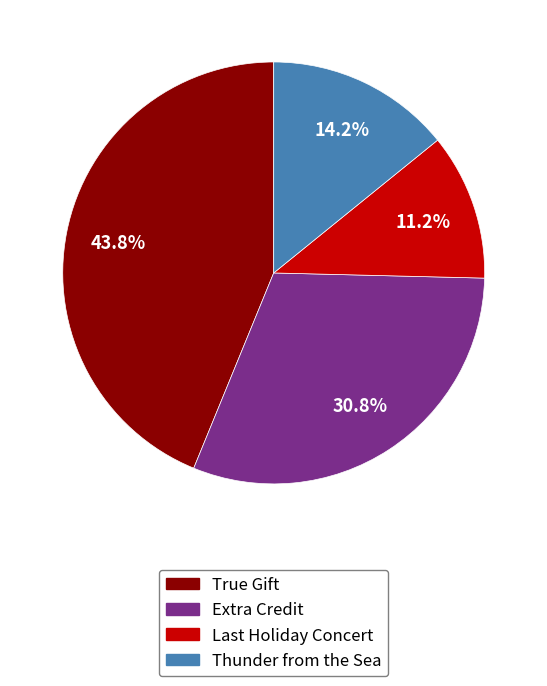

To the nearest percent, what is the difference between the Thunder from the Sea and Extra Credit slice percentages?

17%